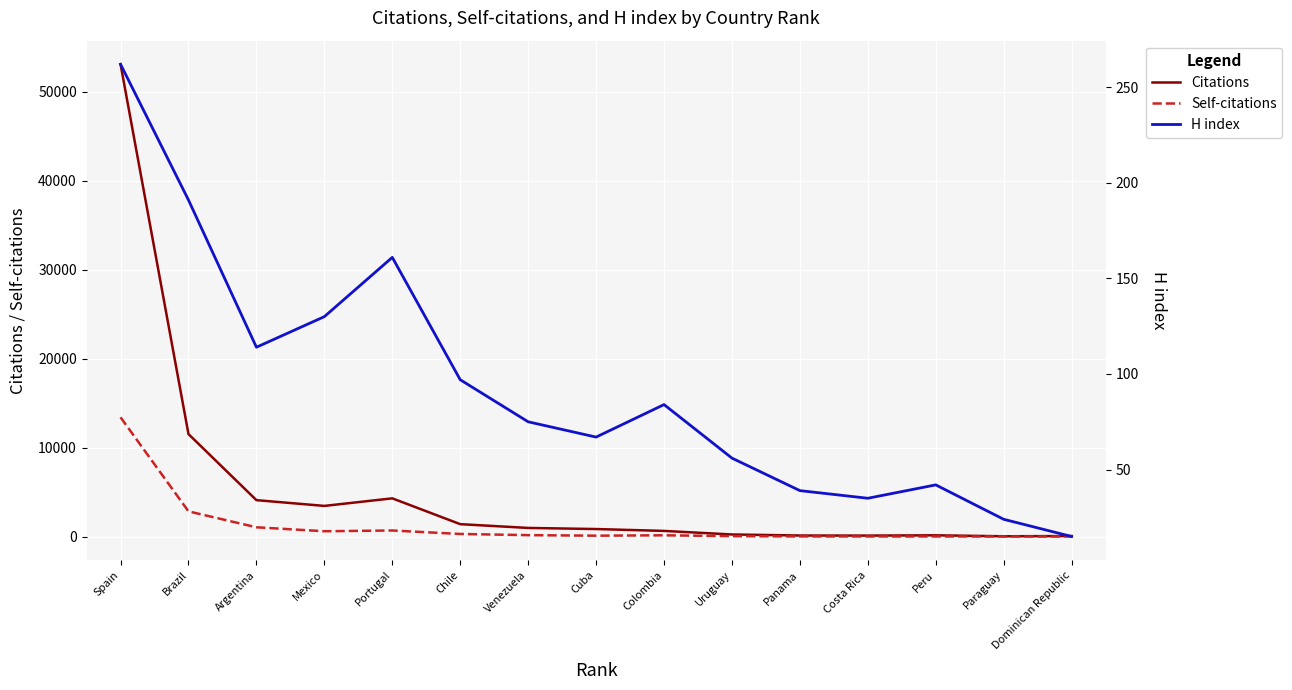

What is the label of the 2nd point from the left?

Brazil